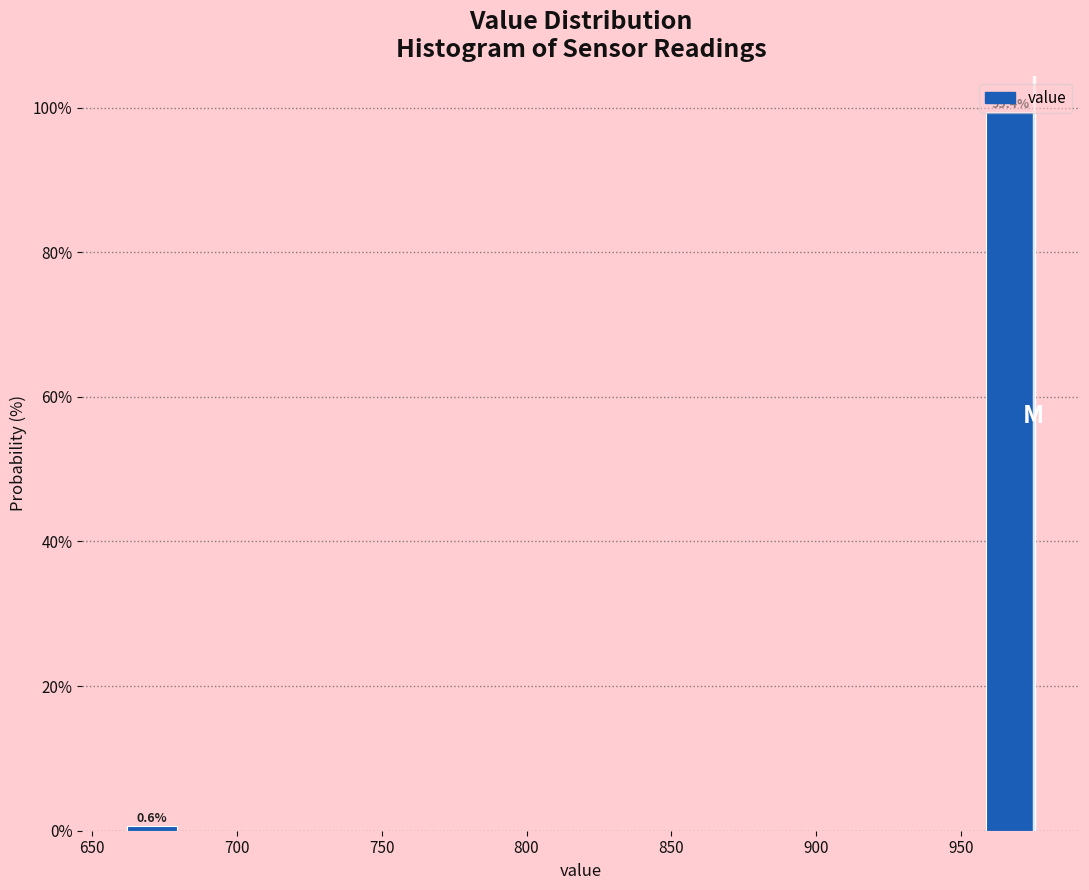

Over which range of the x-axis is the bar tallest?

955 to 980